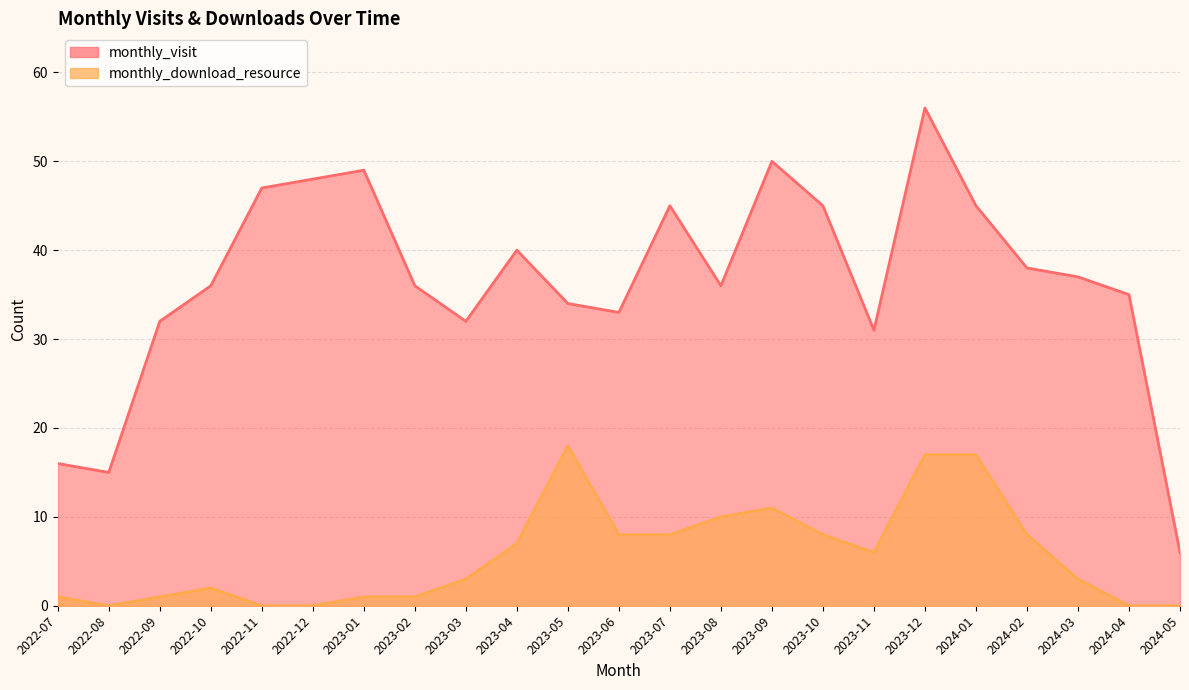

True or false: monthly_visit has a value of 43 at 2023-06.

False